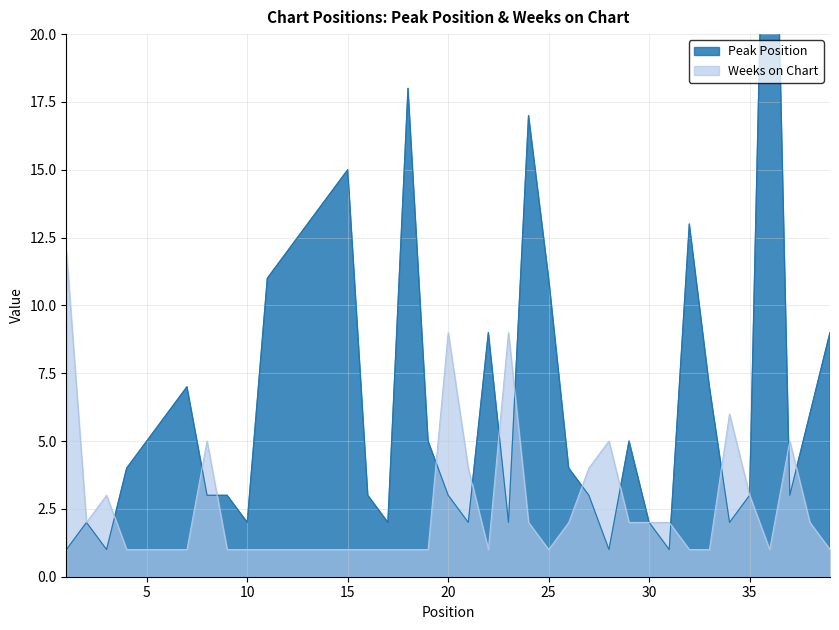

Is it true that Weeks on Chart equals 1 at 30?

False